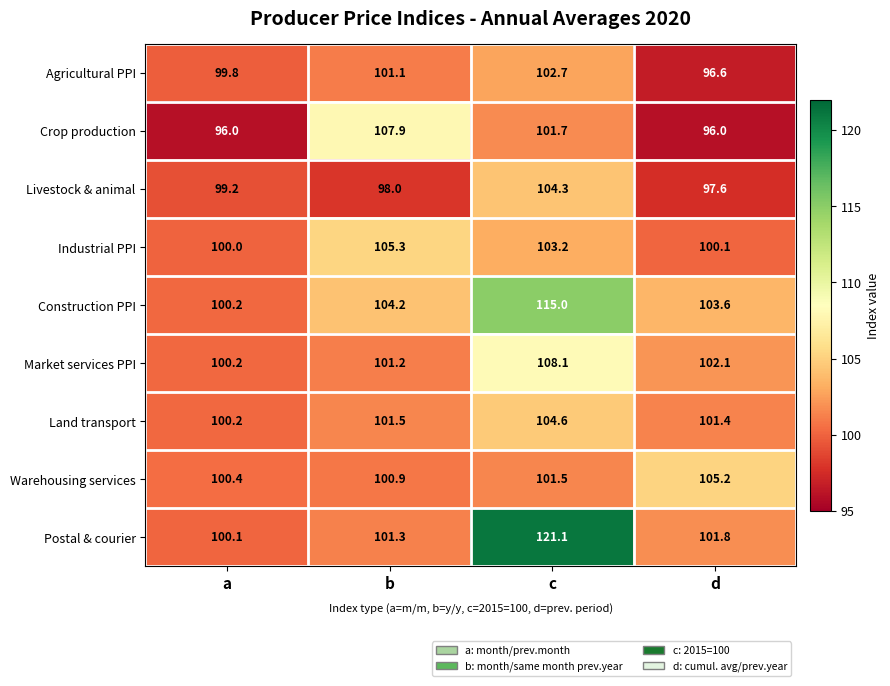

At how many categories does at least one series exceed 116?

1